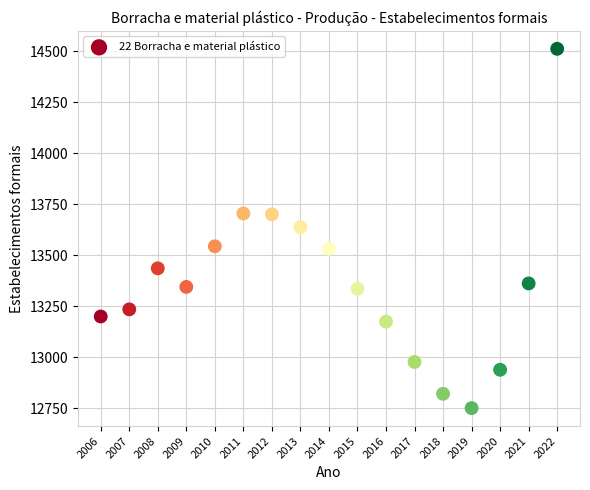

What is the range of X values (max minus min)?

16